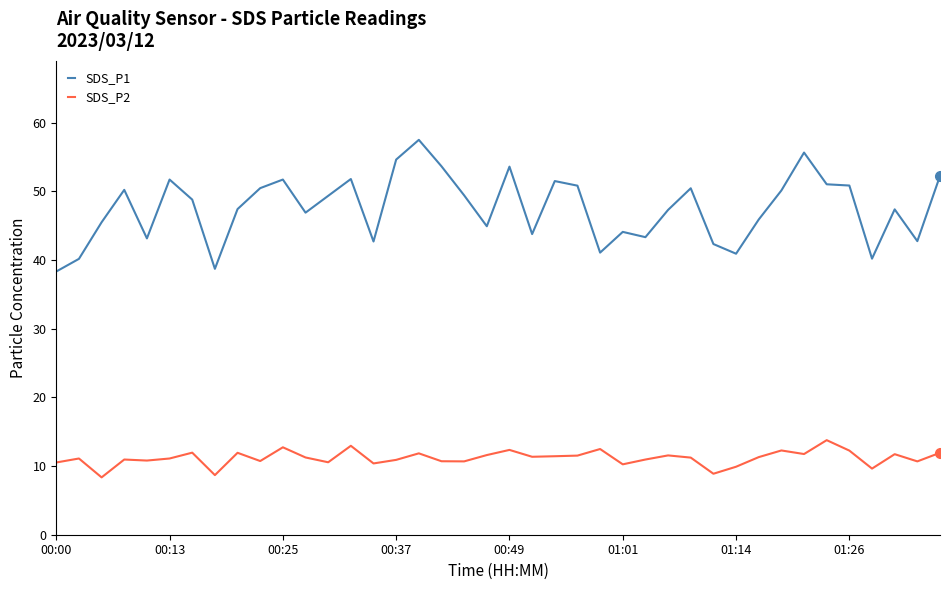

Which series has the largest range (max minus min)?

SDS_P1